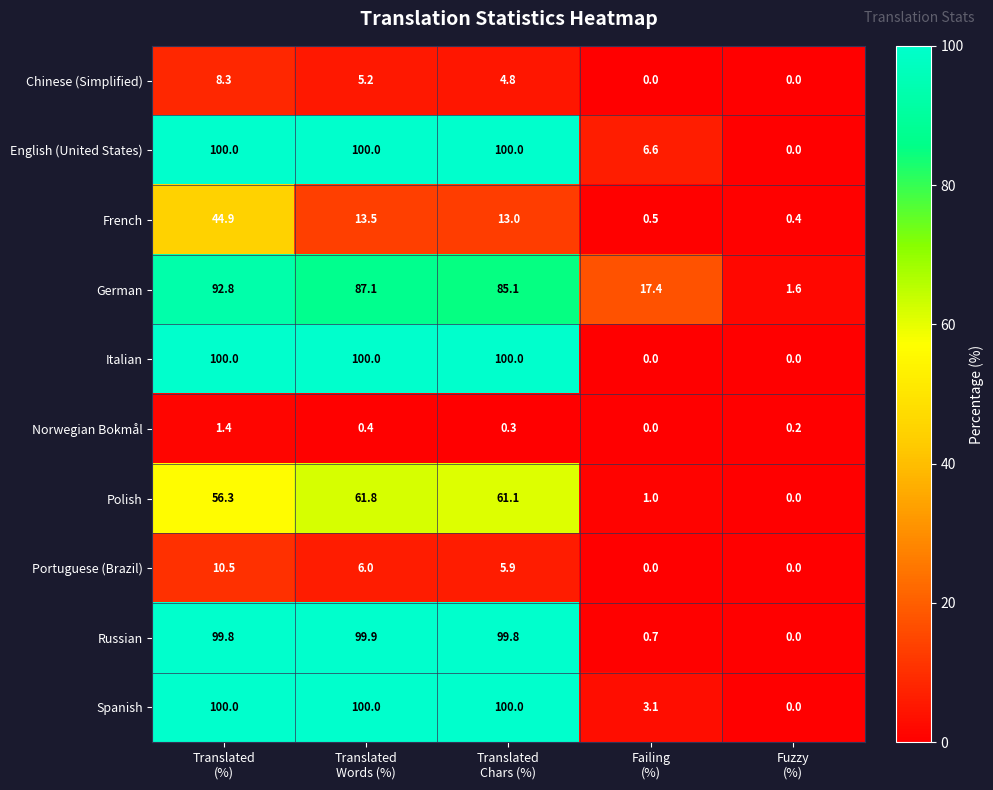

At how many categories does at least one series exceed 73?

3